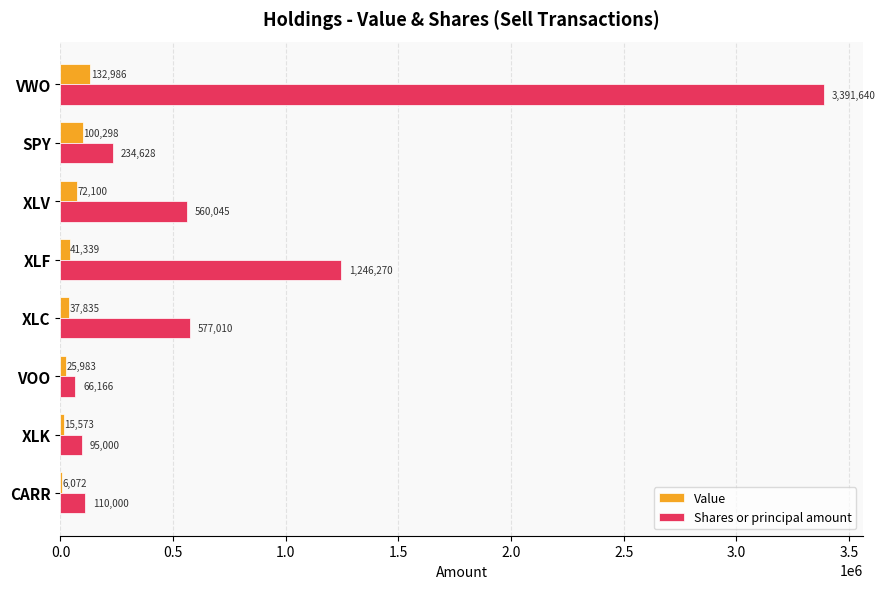

Count the number of data series in this chart.

2